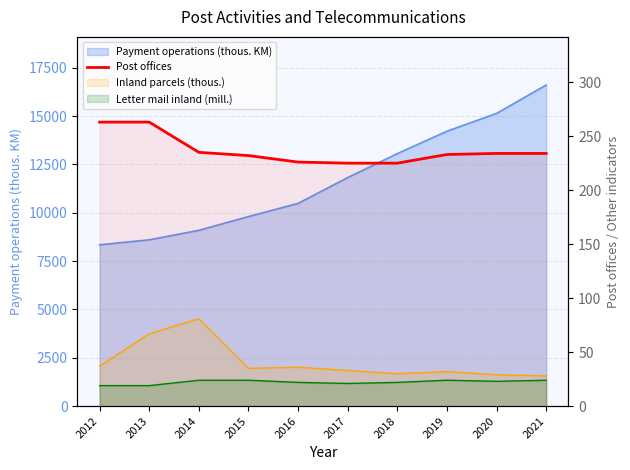

How many data points does each series have?

10